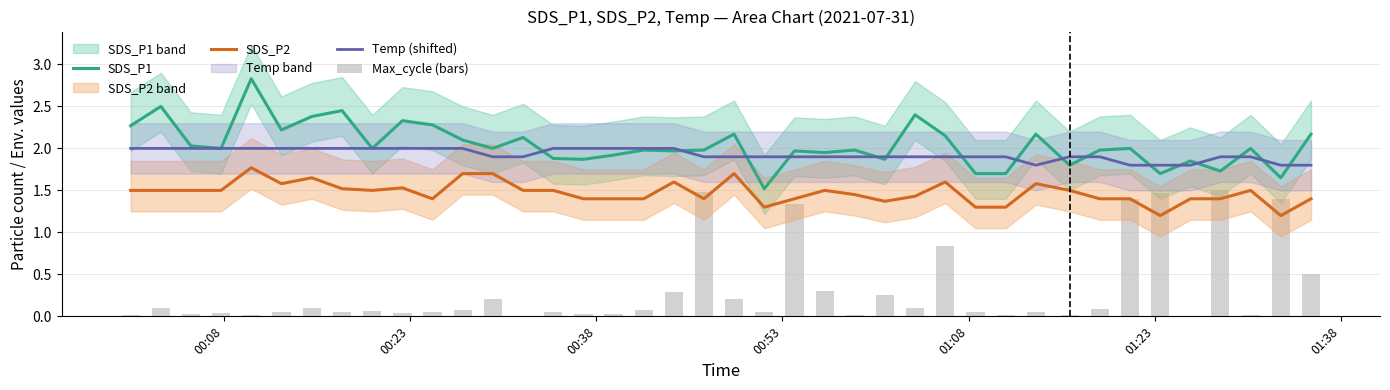

What is the highest value of the Max_cycle (bars) series?

1.5